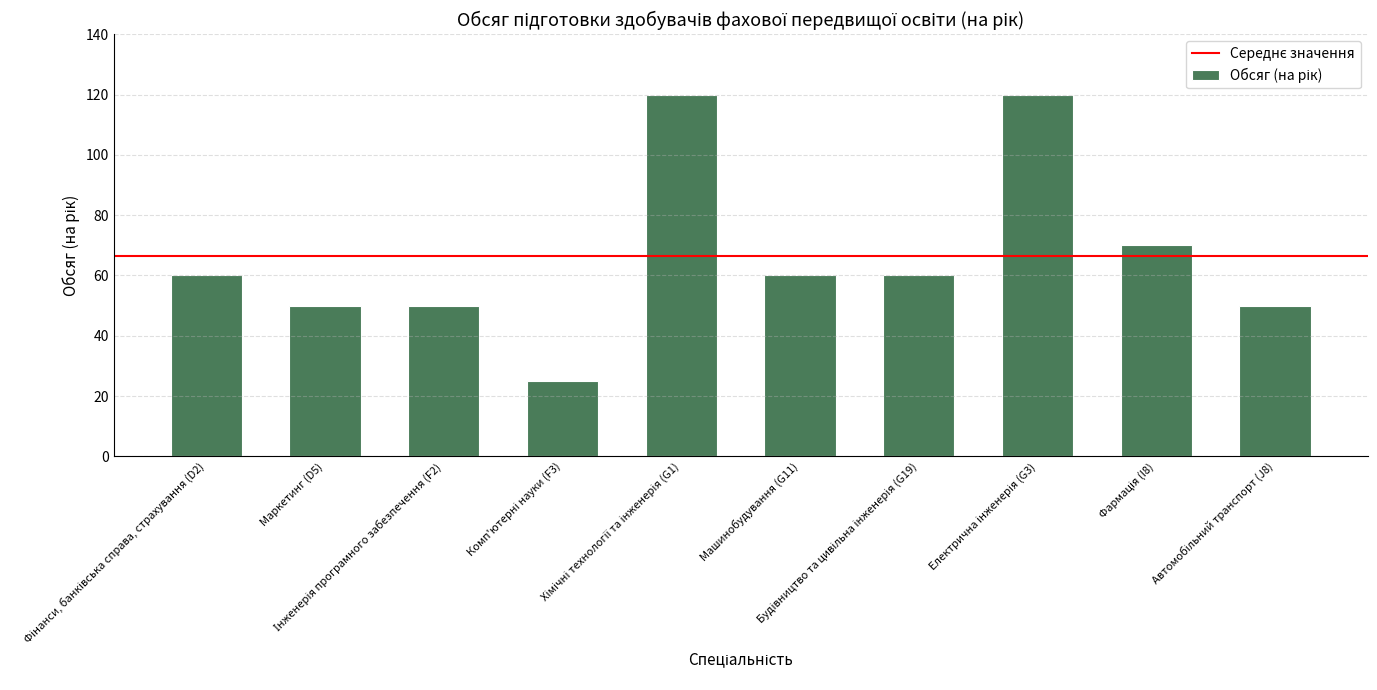

Are the bars horizontal?

No